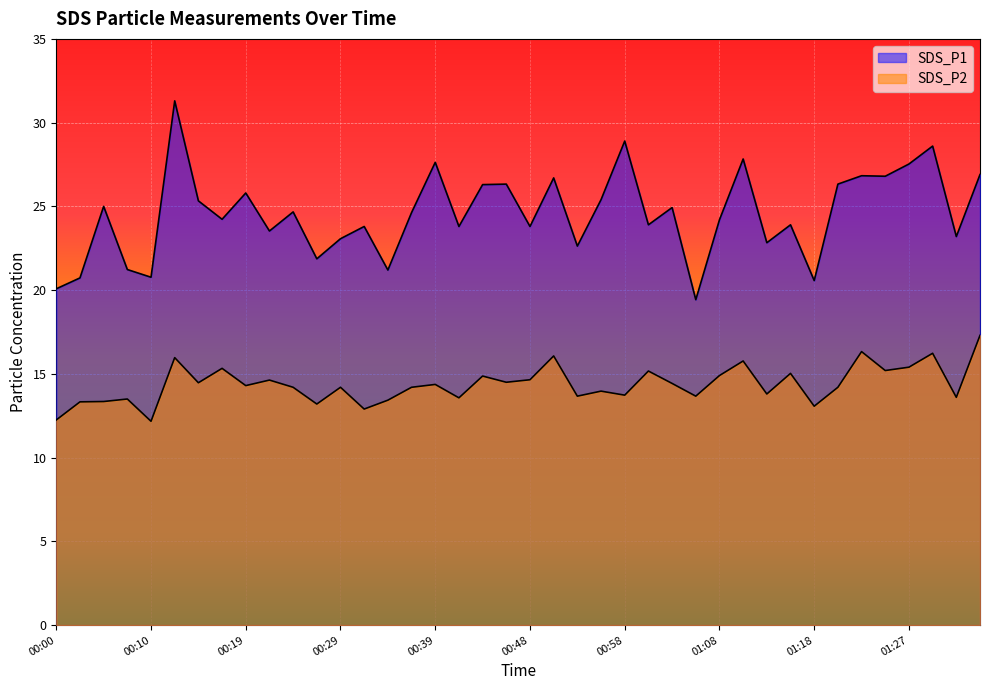

How many lines are shown in the chart?

2